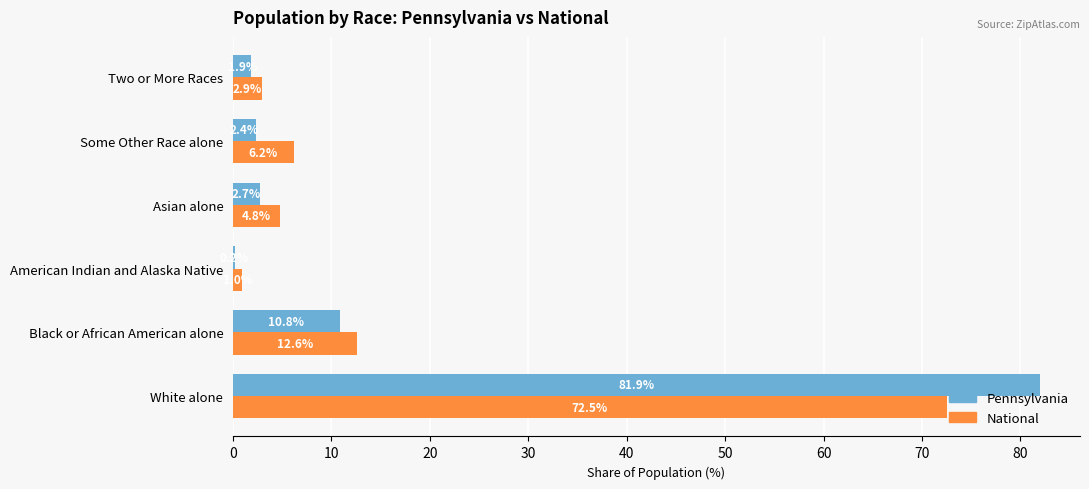

What is the greatest value displayed?

81.9